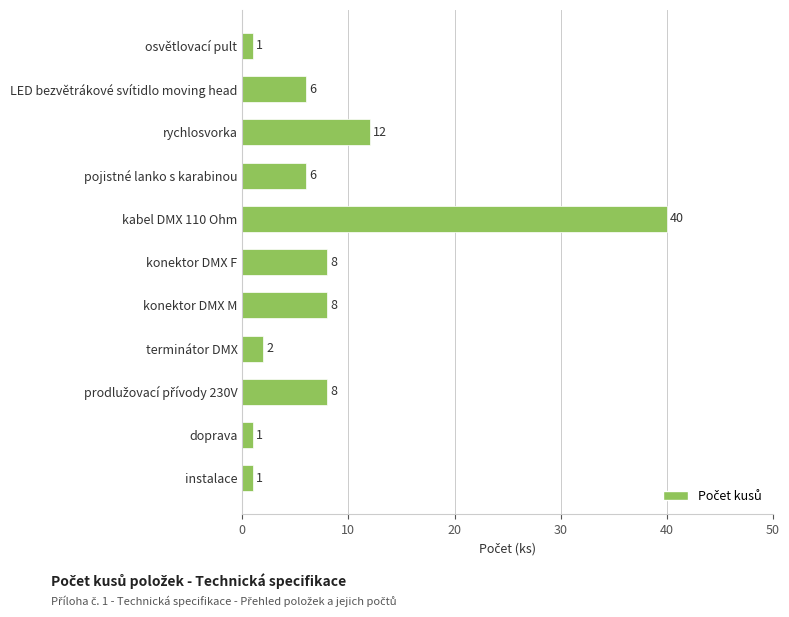

What is the smallest value displayed?

1